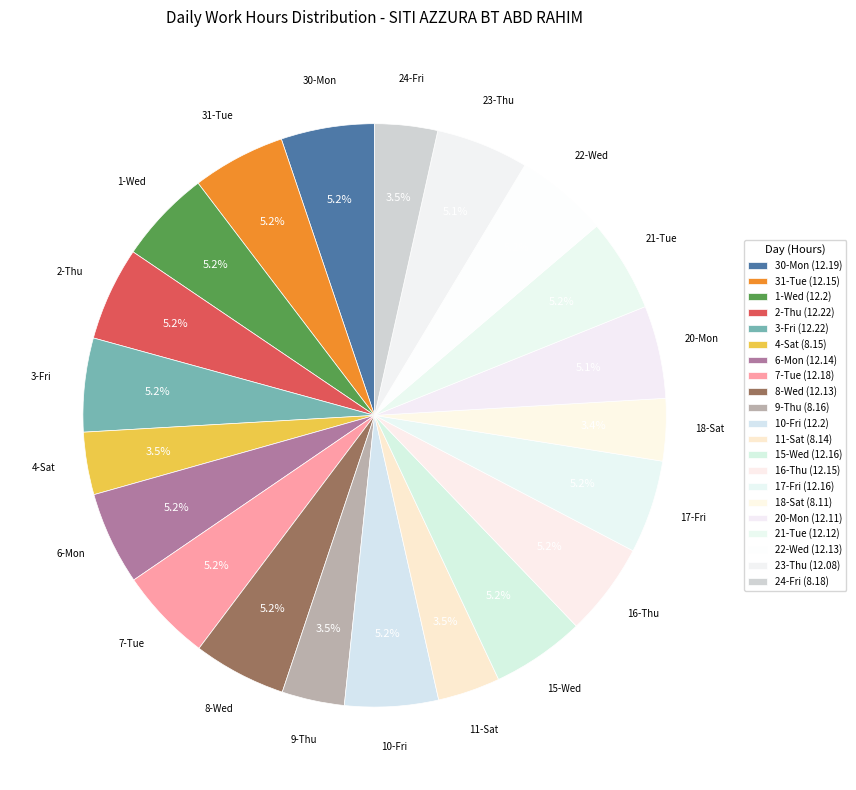

The 7-Tue slice represents 5% of the pie. True or false?

True